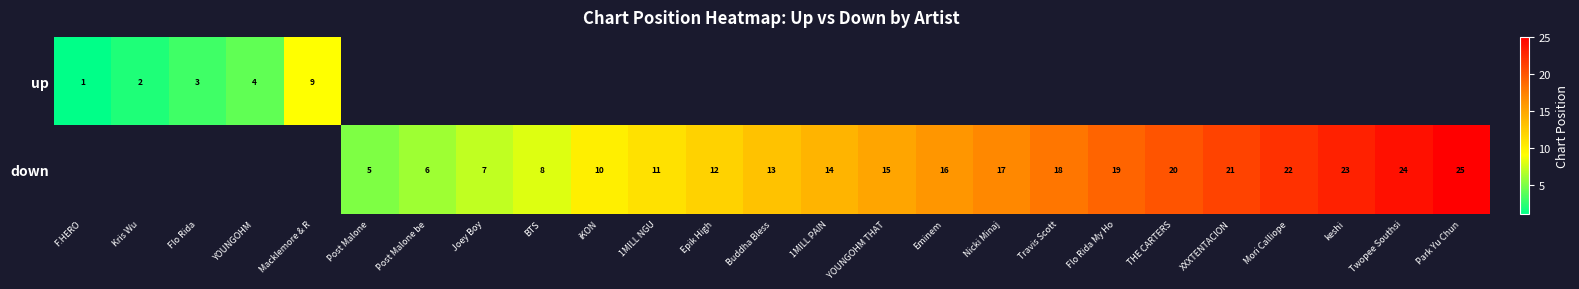

Is the value of up at Flo Rida greater than the value of down at Mori Calliope?

No